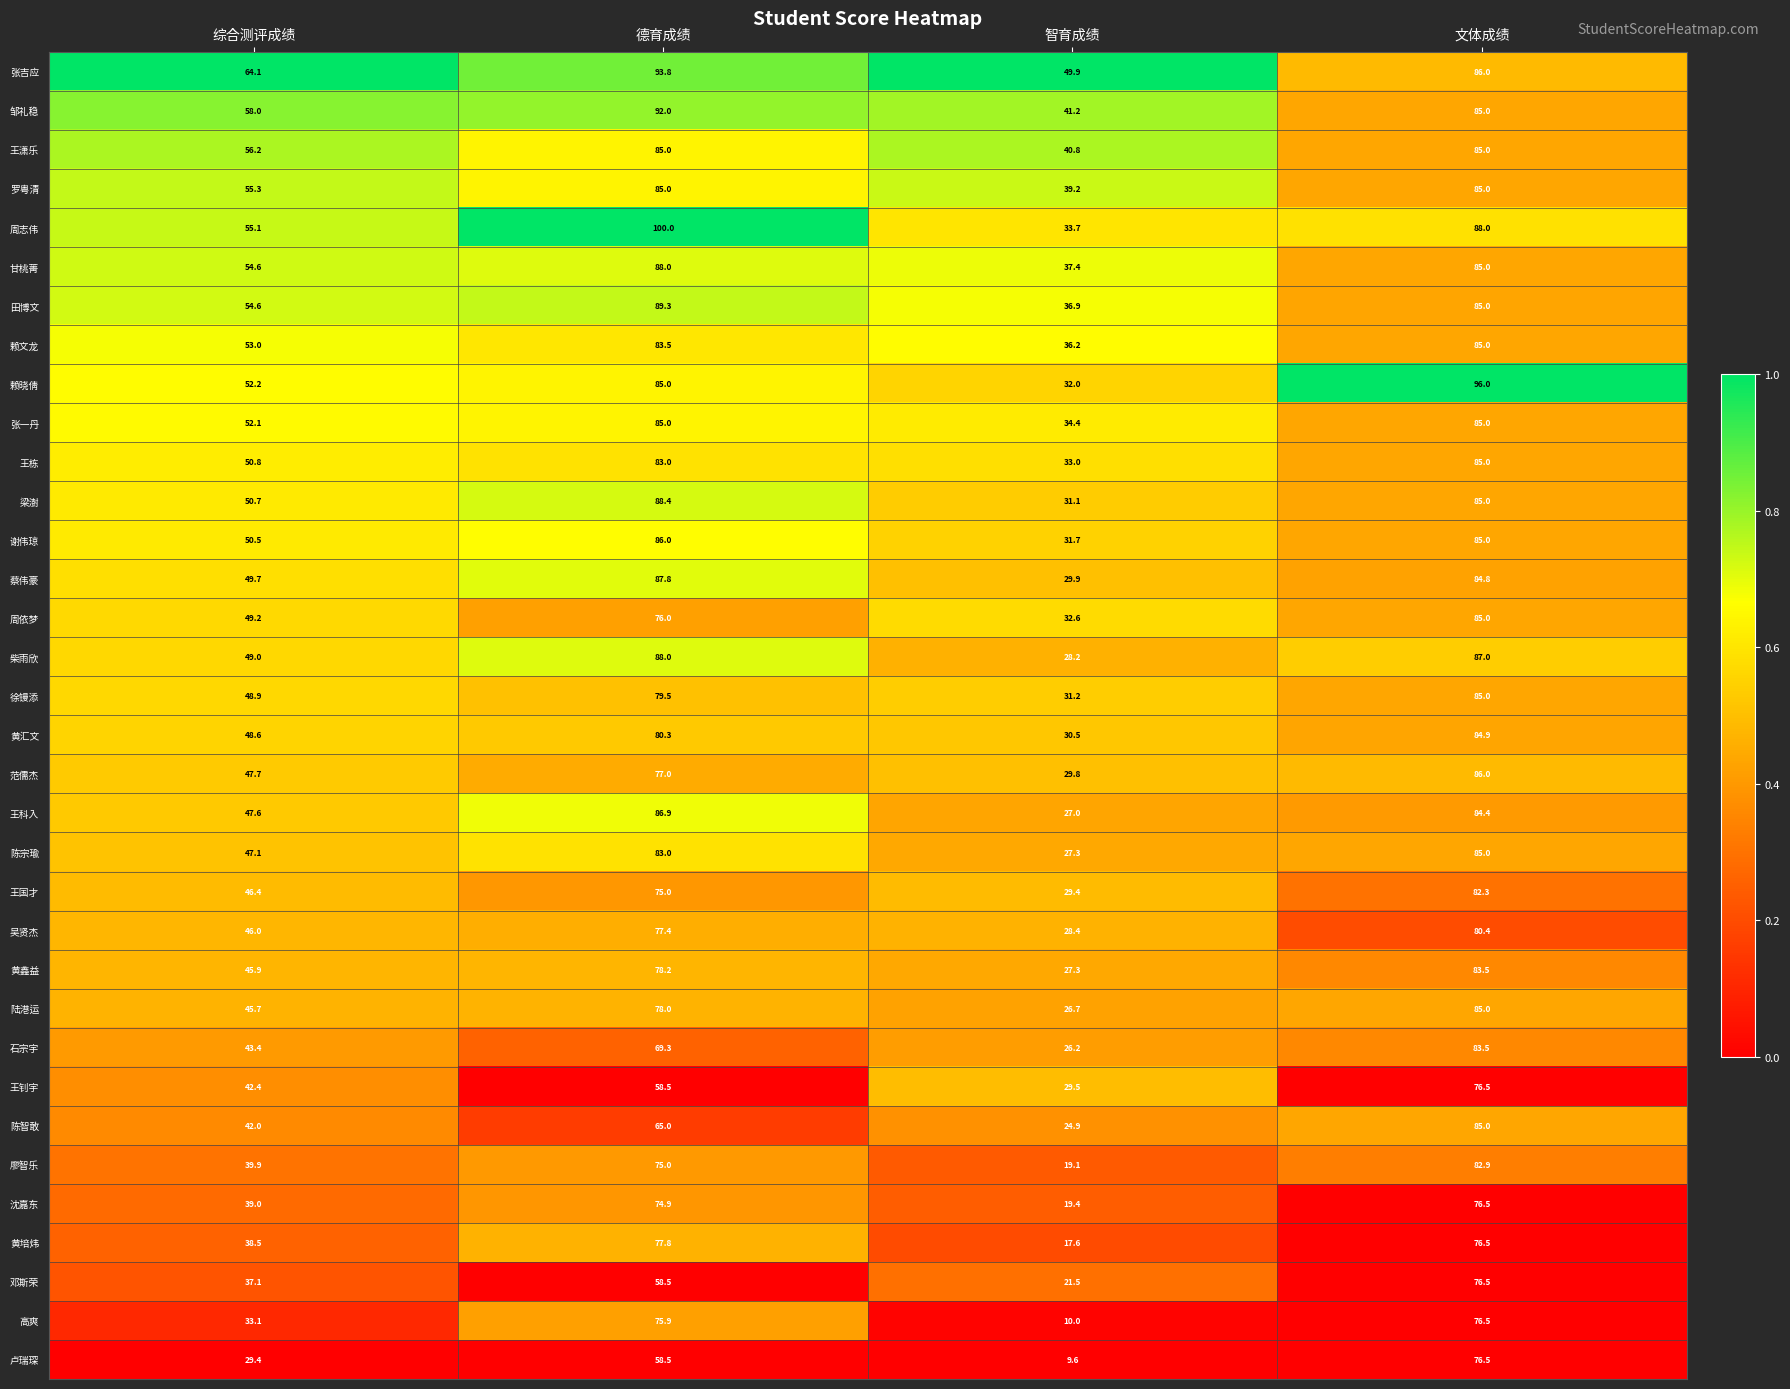

How many series are shown in this chart?

34